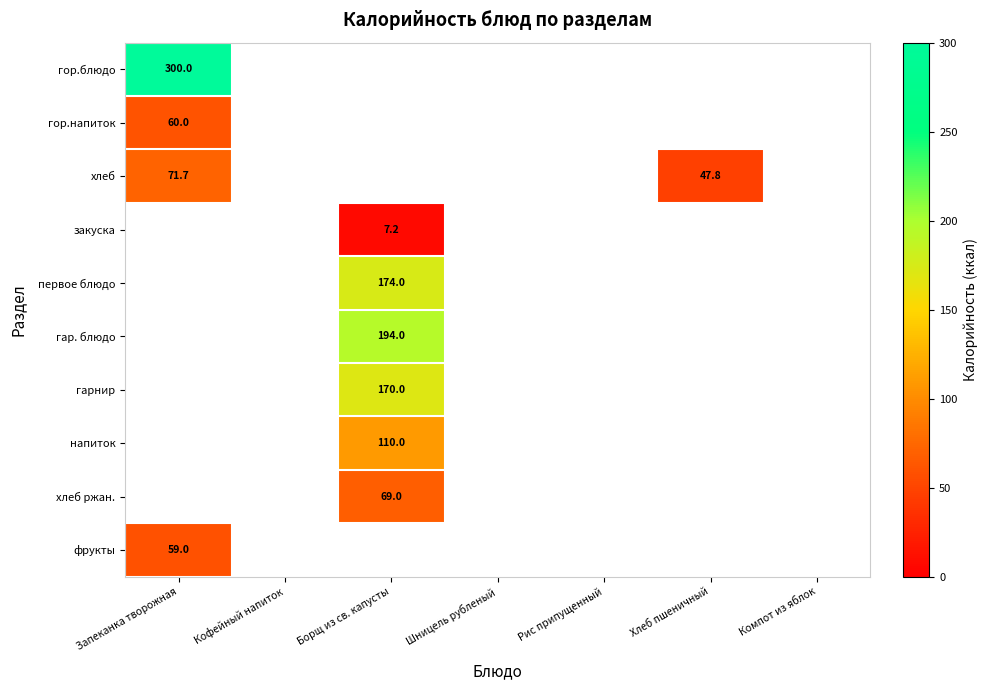

The value of гор.блюдо at Запеканка творожная is 300.0. True or false?

True